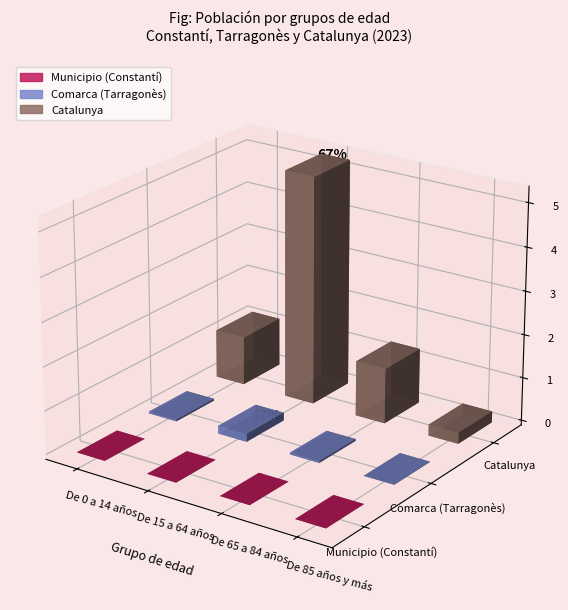

How many bars are there in total?

12